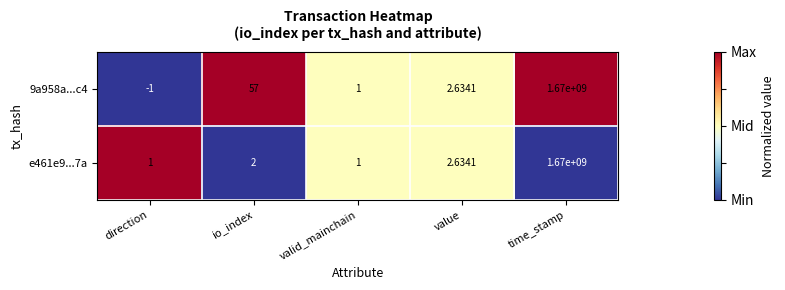

List the labels in order of 9a958a...c4 value, smallest first.

direction, valid_mainchain, value, io_index, time_stamp